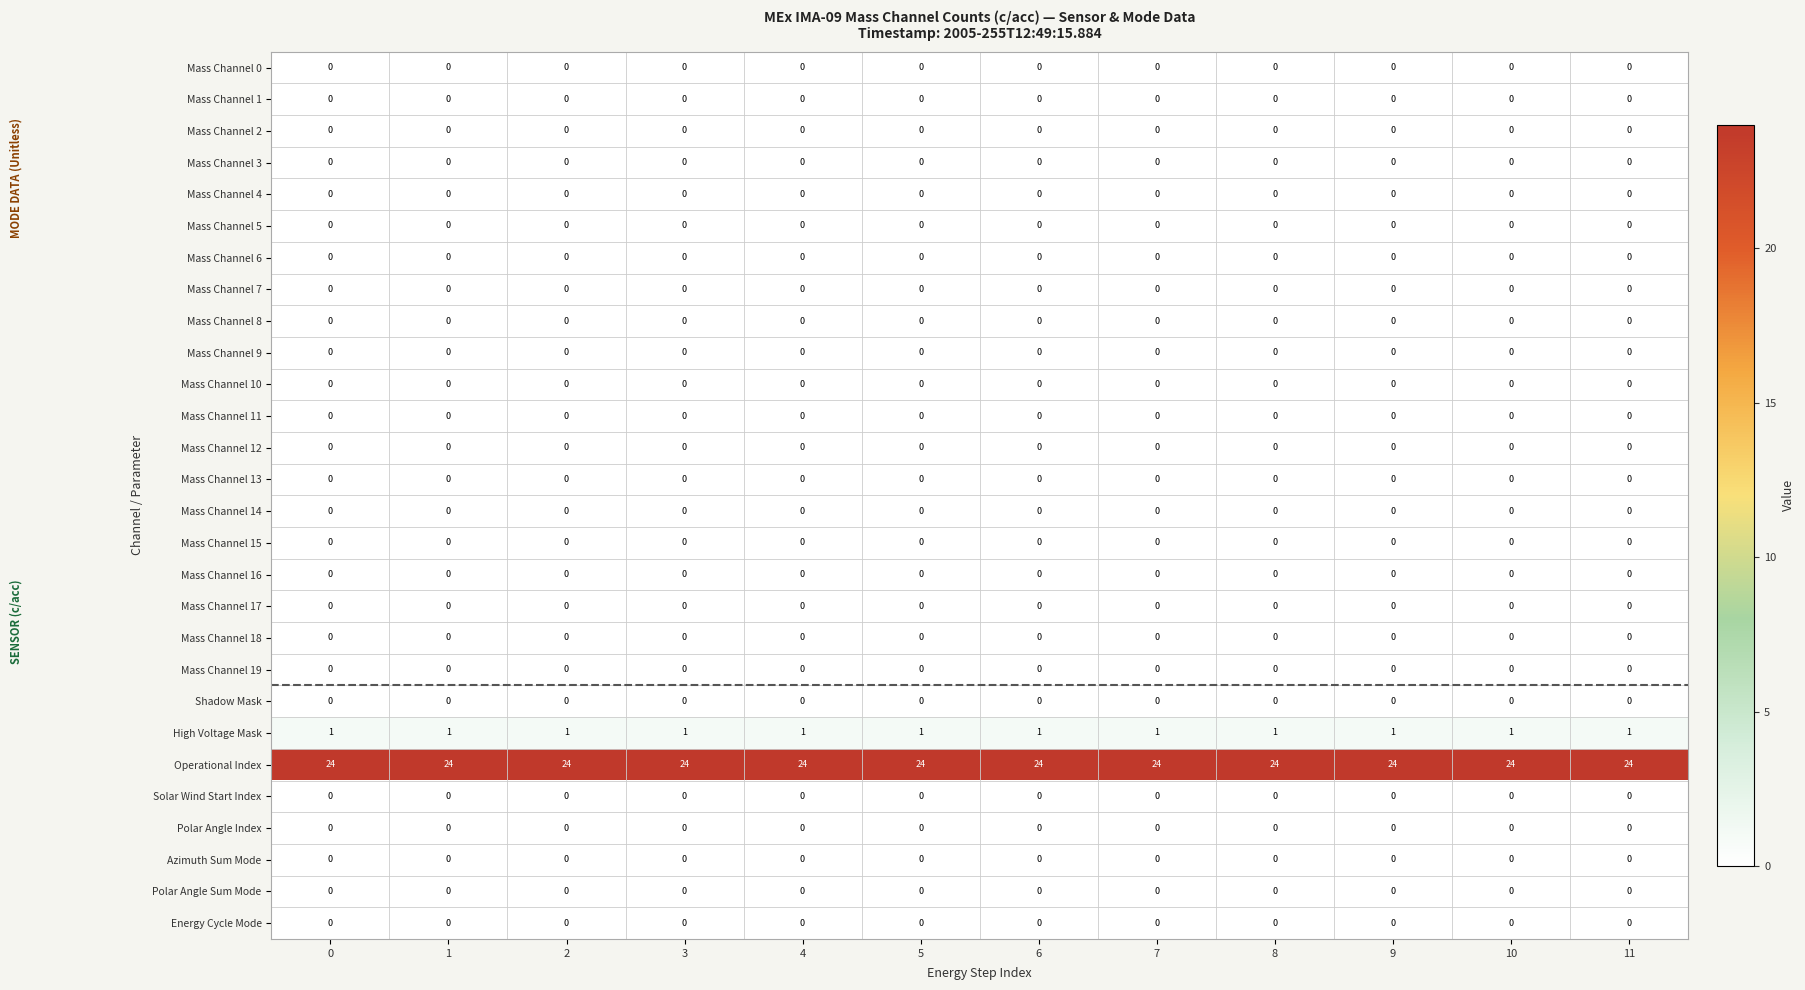

Count the number of categories in the chart.

12